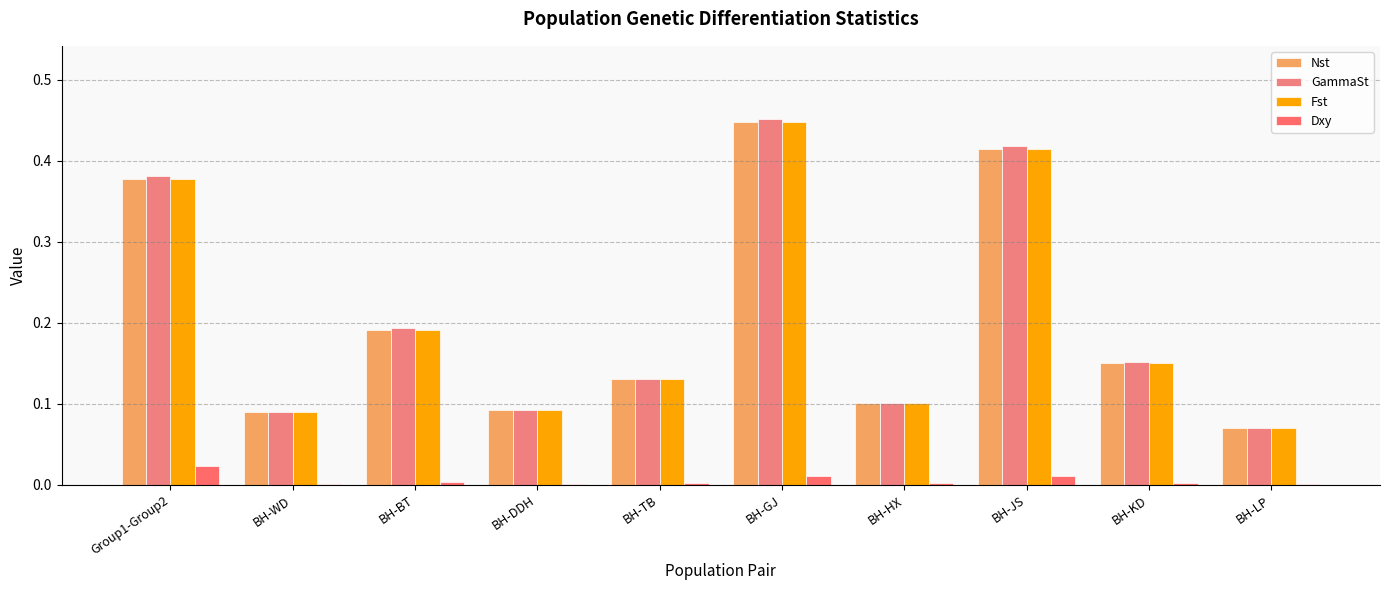

Which series has the largest range (max minus min)?

GammaSt